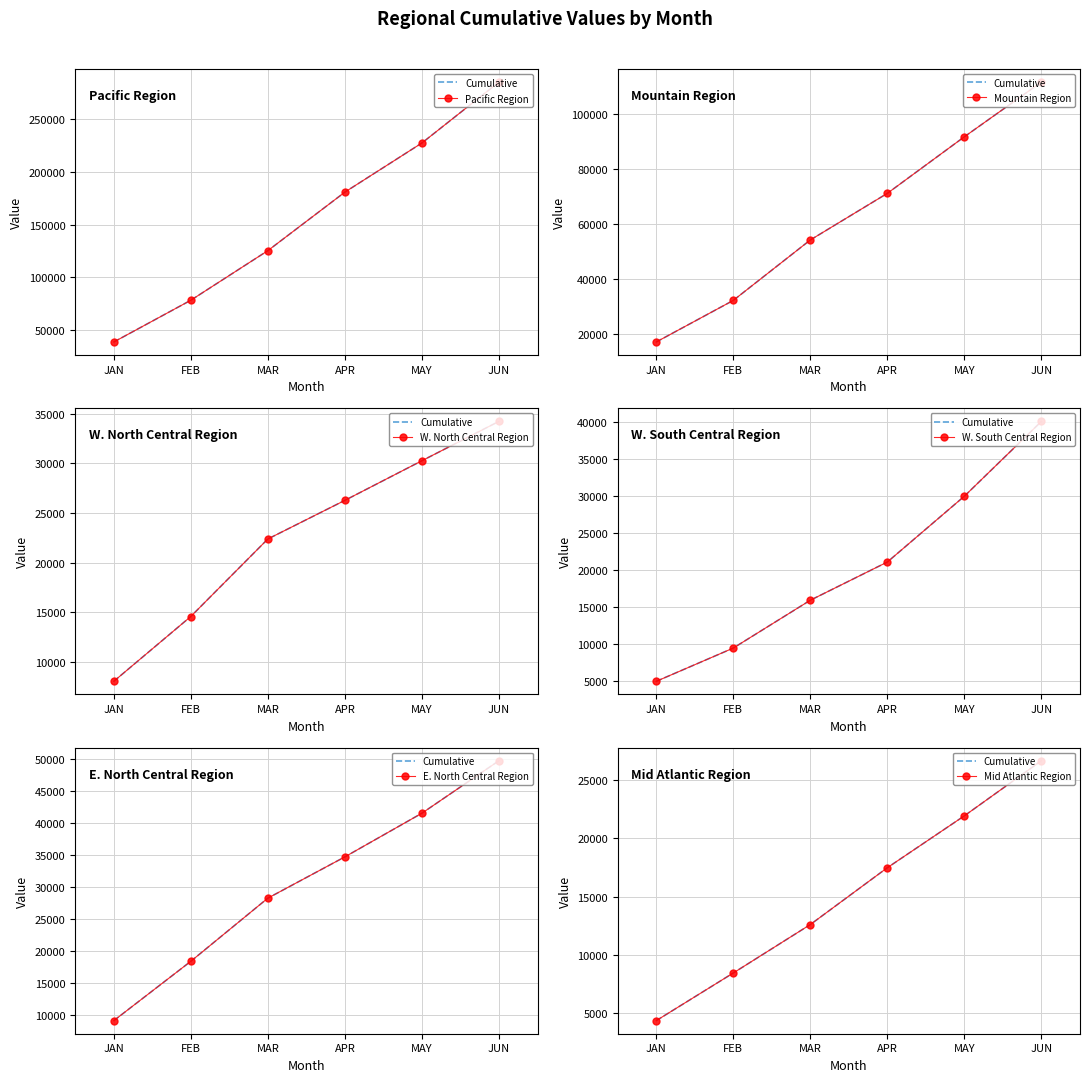

At which category is the sum across all series the highest?

JUN